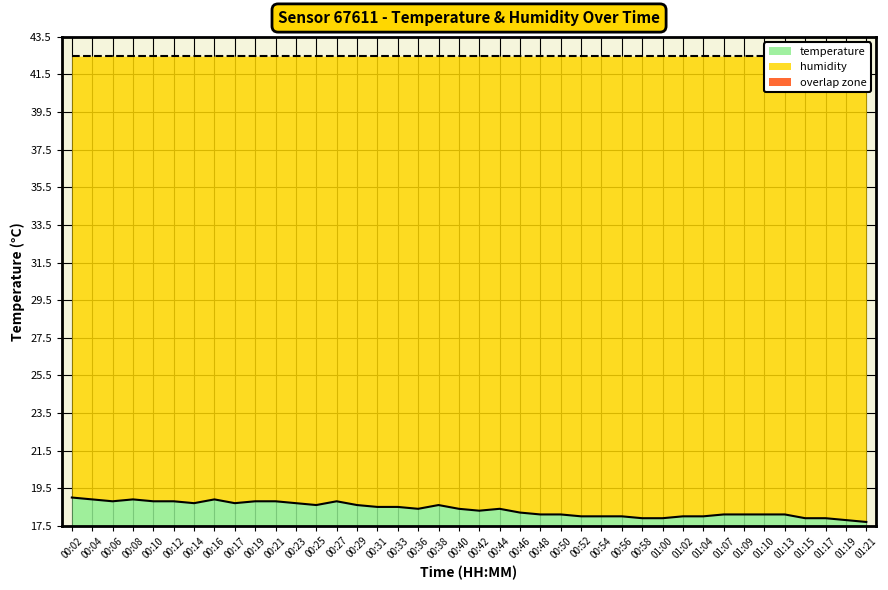

The chart shows a value of 0.4 at 01:15. True or false?

True